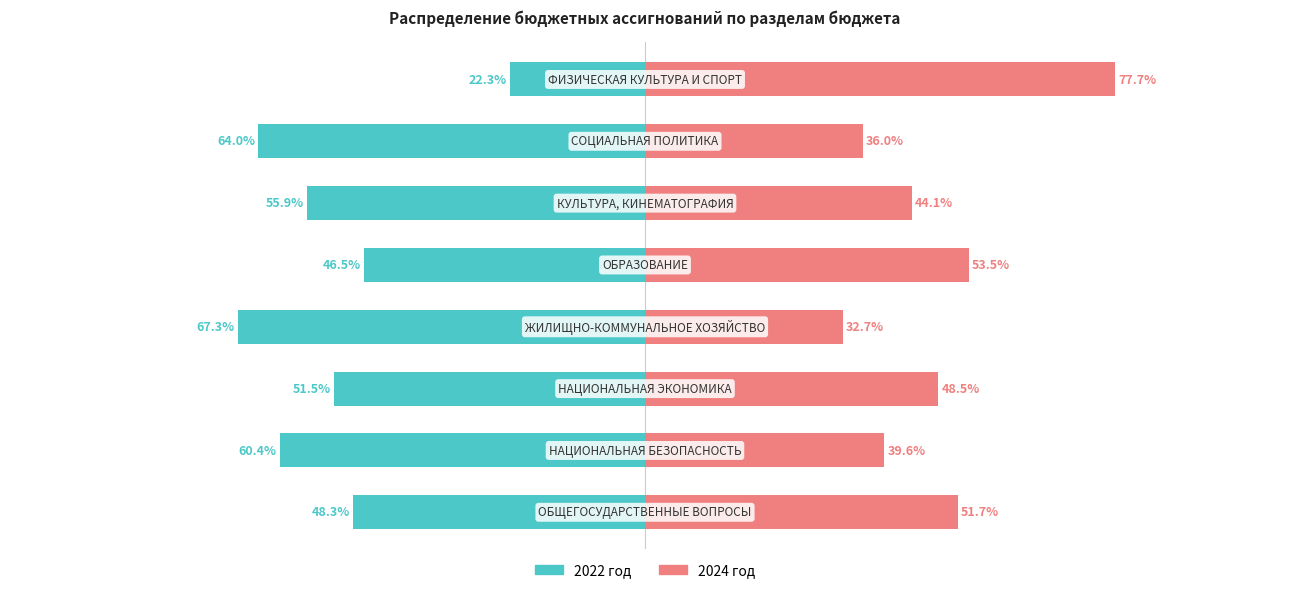

What value does the 2024 год series have at 4?

53.5